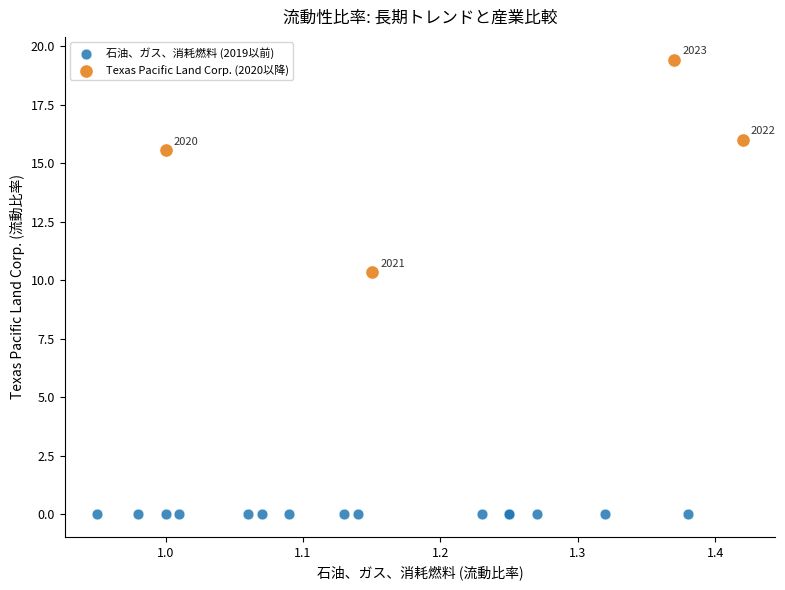

Which series contains the lowest Y value?

石油、ガス、消耗燃料 (2019以前)